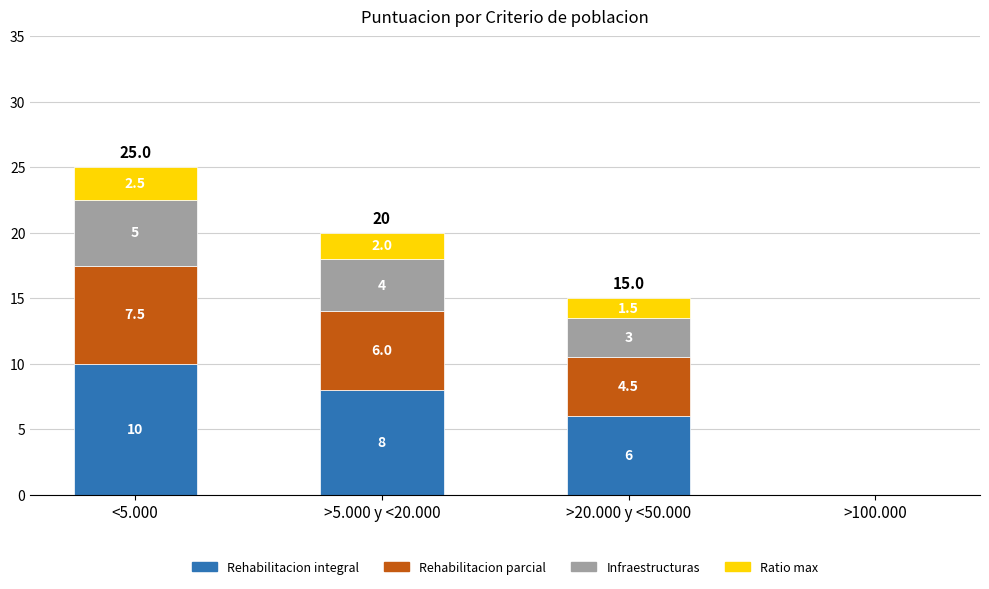

At which category is the sum across all series the highest?

<5.000